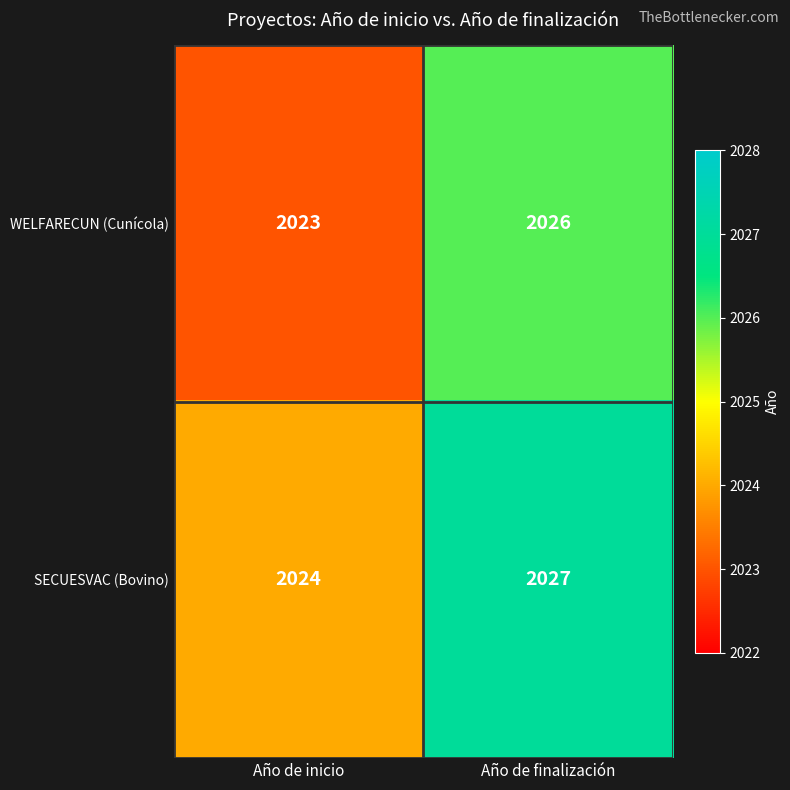

What is the average value of the SECUESVAC (Bovino) series?

2026